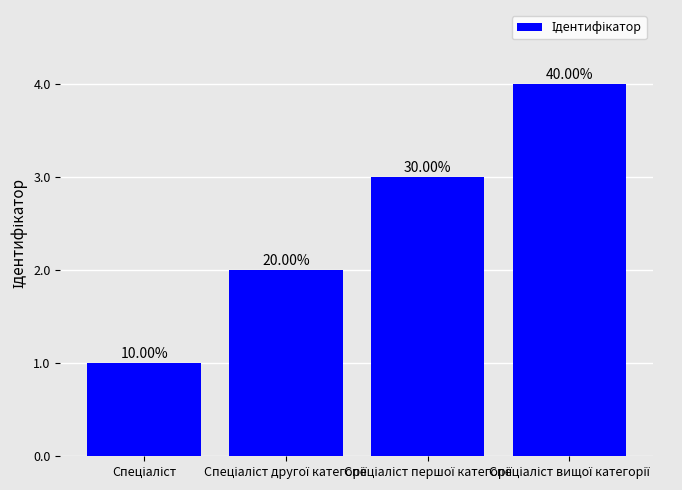

Are the bars horizontal?

No